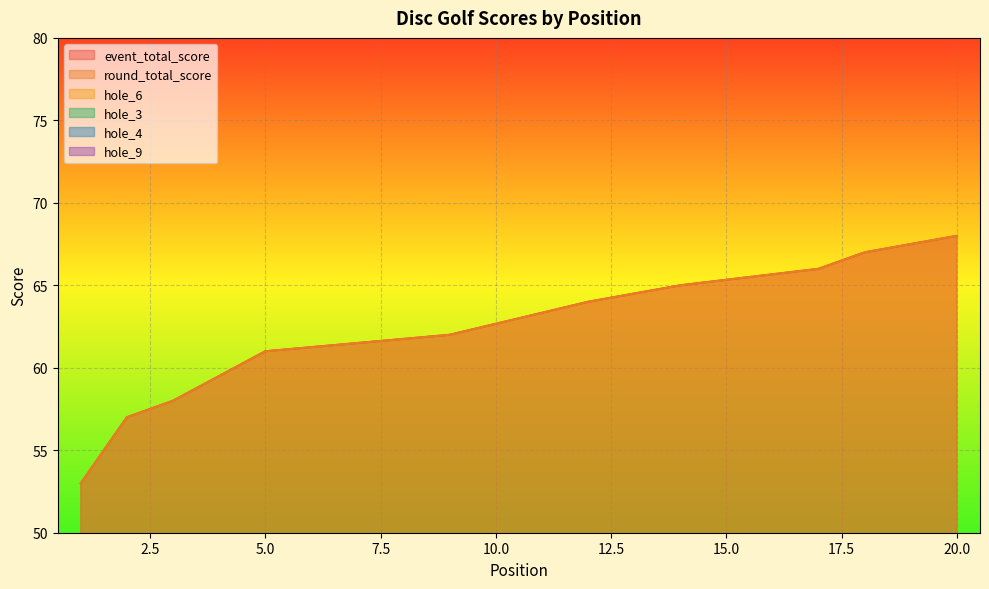

What is the sum of all hole_6 values?

91